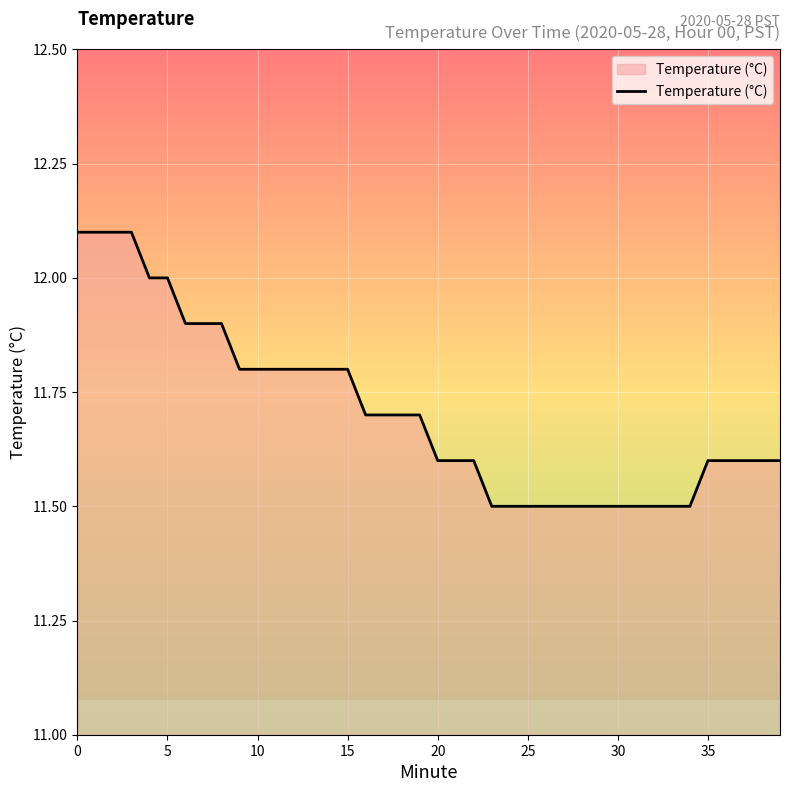

How many values are between 11 and 12?

36